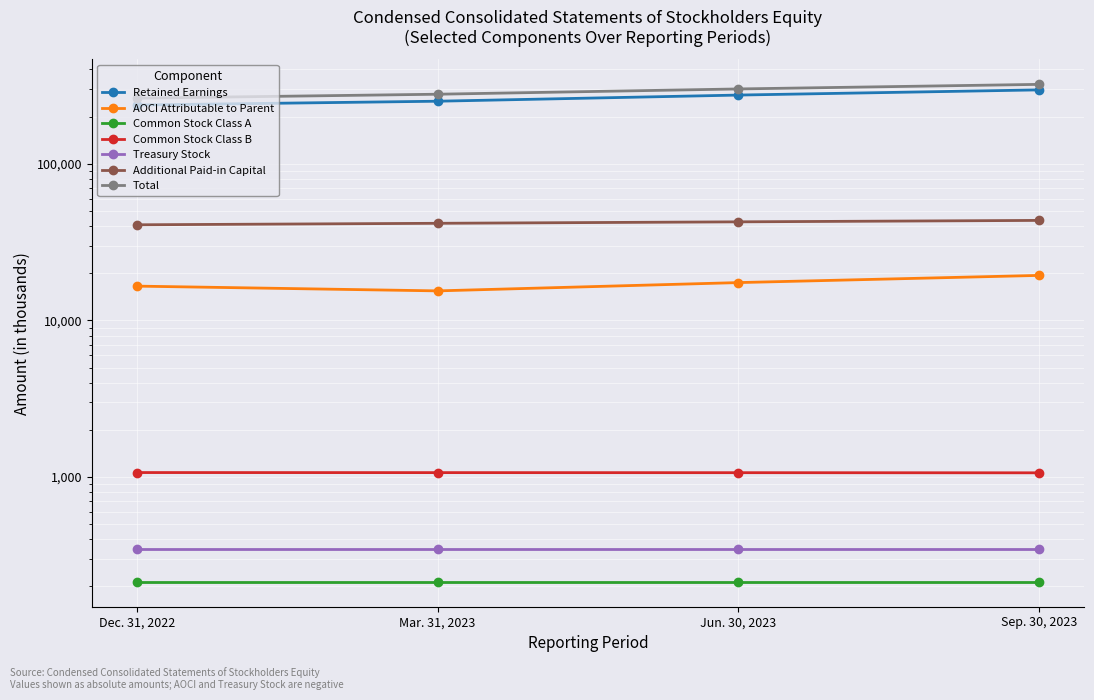

The value of AOCI Attributable to Parent at Mar. 31, 2023 is 7967. True or false?

False